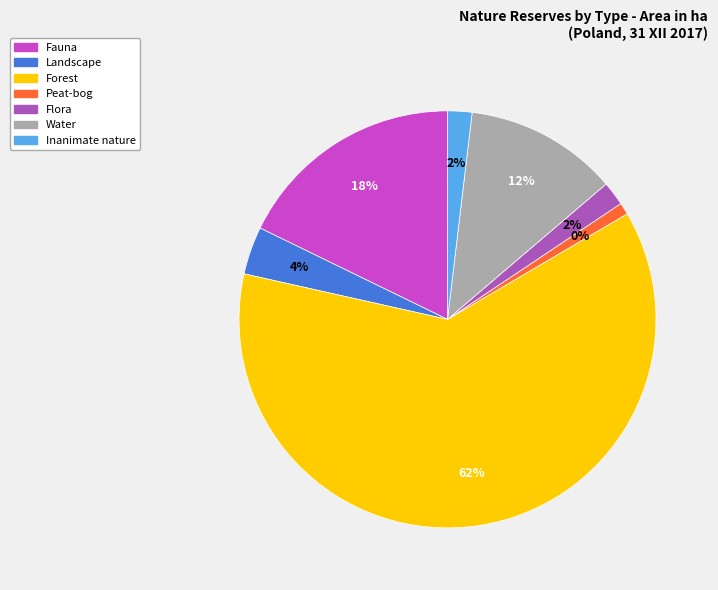

Which slice is the largest?

Forest